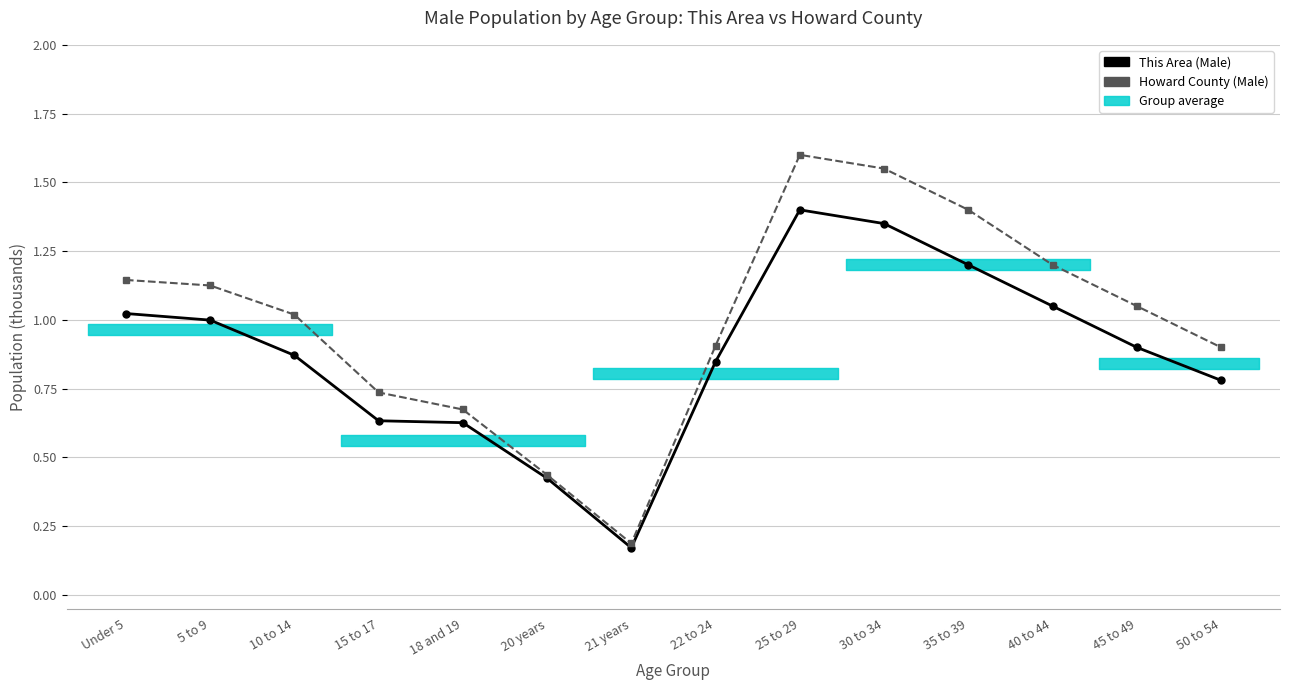

At which label is Howard County (Male) closest to 0?

21 years